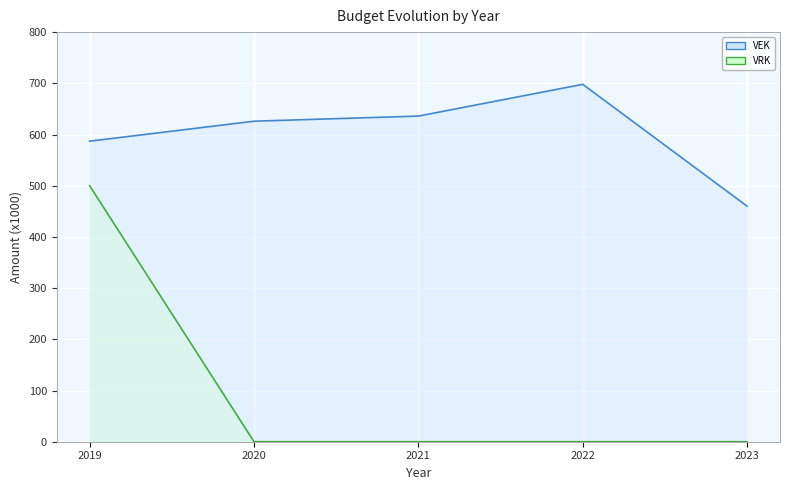

What are all the series names shown in the legend?

VEK, VRK